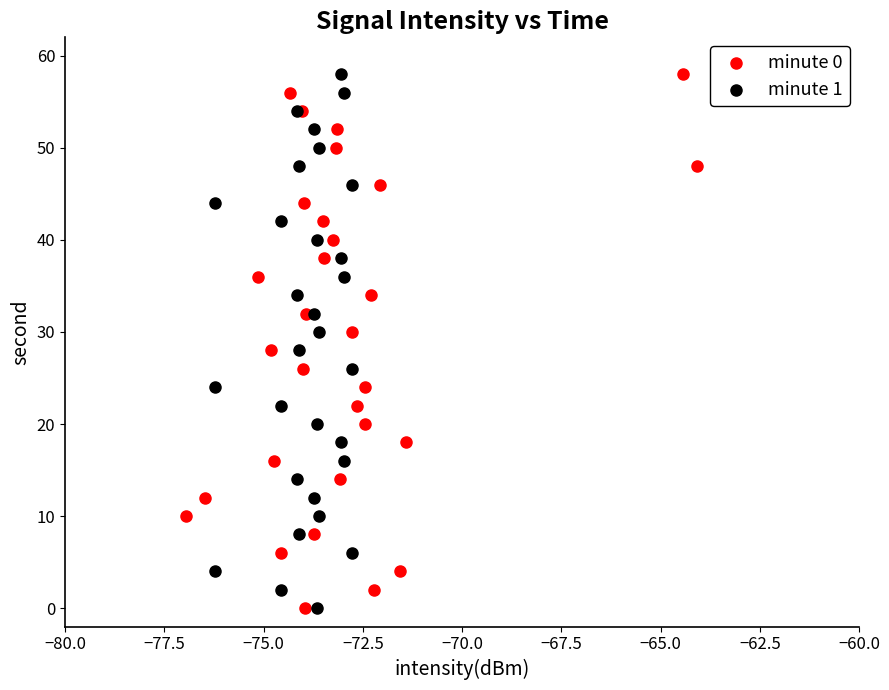

What are all the series names shown in the legend?

minute 0, minute 1